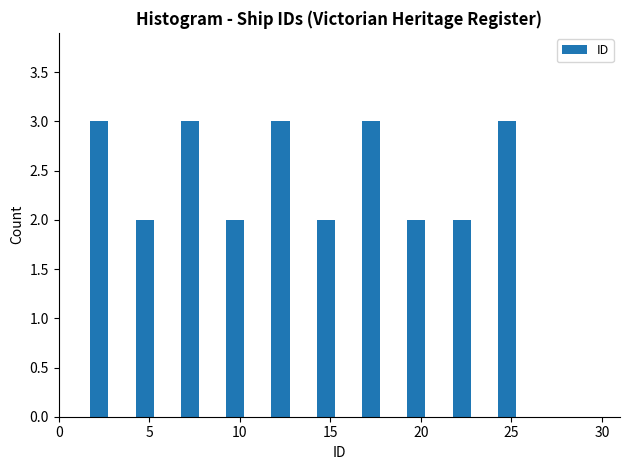

Reading left to right, transcribe this chart: for each bar, give the range it covers on the x-axis and its height. The values are not printed on the chart, so give them approximately, as read against the axis.

1.0 to 3.5: 3
3.5 to 6.0: 2
6.0 to 8.5: 3
8.5 to 11.0: 2
11.0 to 13.5: 3
13.5 to 16.0: 2
16.0 to 18.5: 3
18.5 to 21.0: 2
21.0 to 23.5: 2
23.5 to 26.0: 3